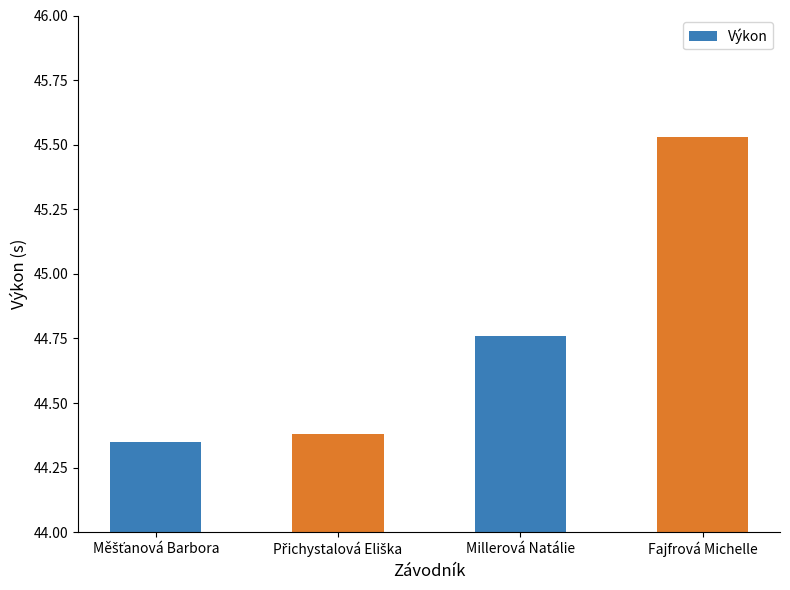

The chart shows a value of 60.2 at Millerová Natálie. True or false?

False